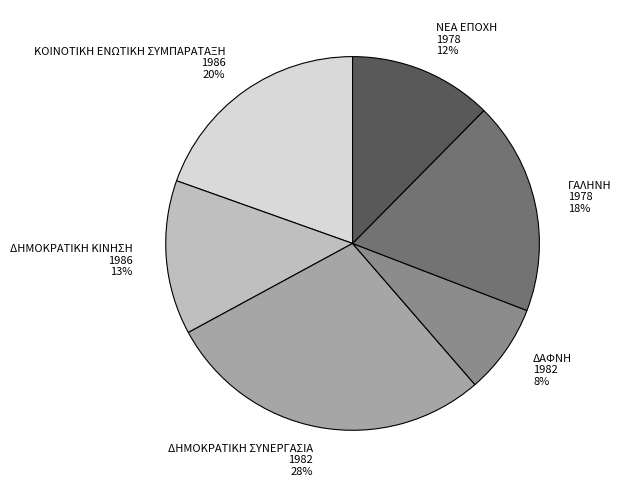

True or false: ΝΕΑ ΕΠΟΧΗ 1978 12% accounts for 12% of the total.

True